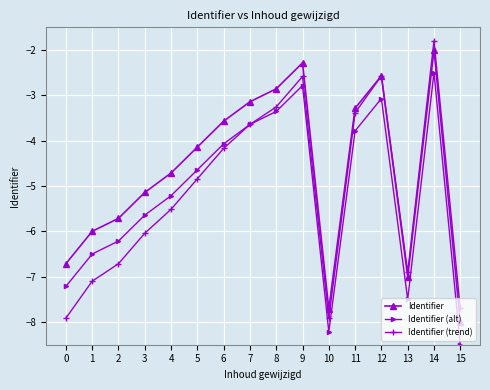

True or false: Identifier and Identifier (alt) intersect in this chart.

False